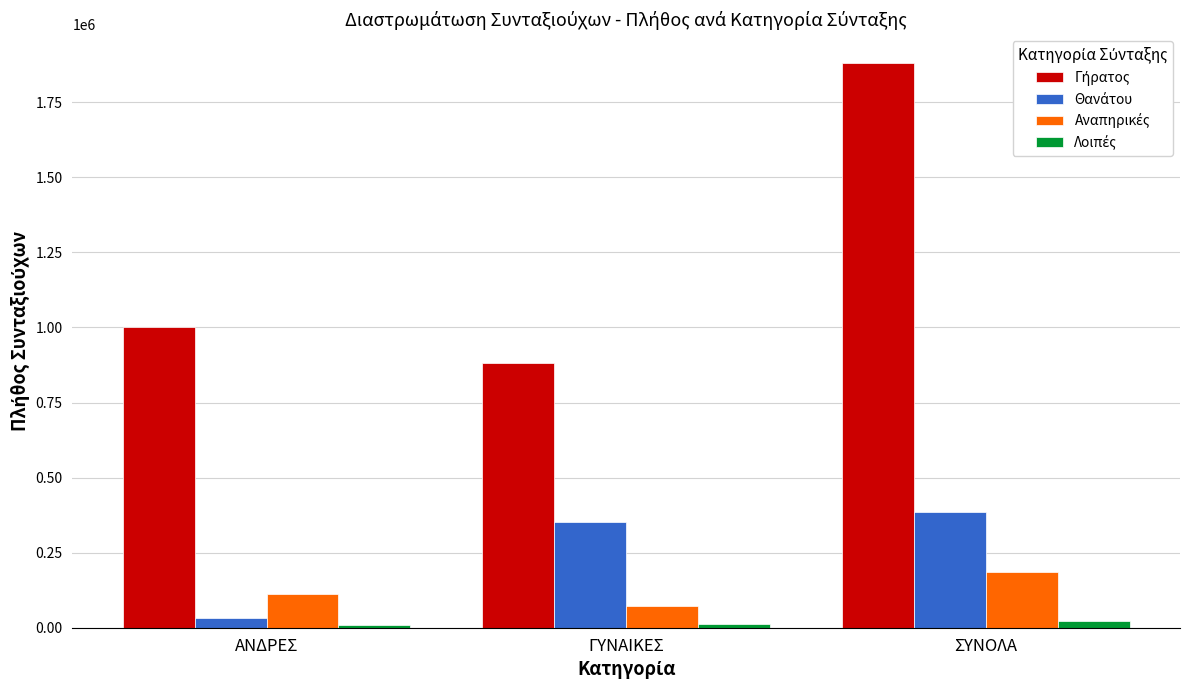

Count the number of categories in the chart.

3